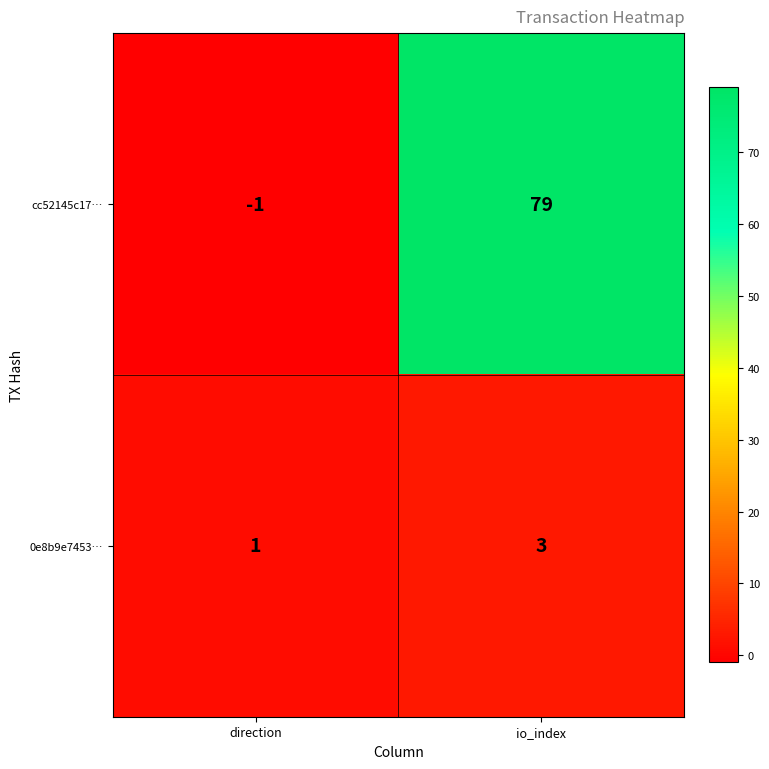

Which series has the widest spread of values?

cc52145c17…